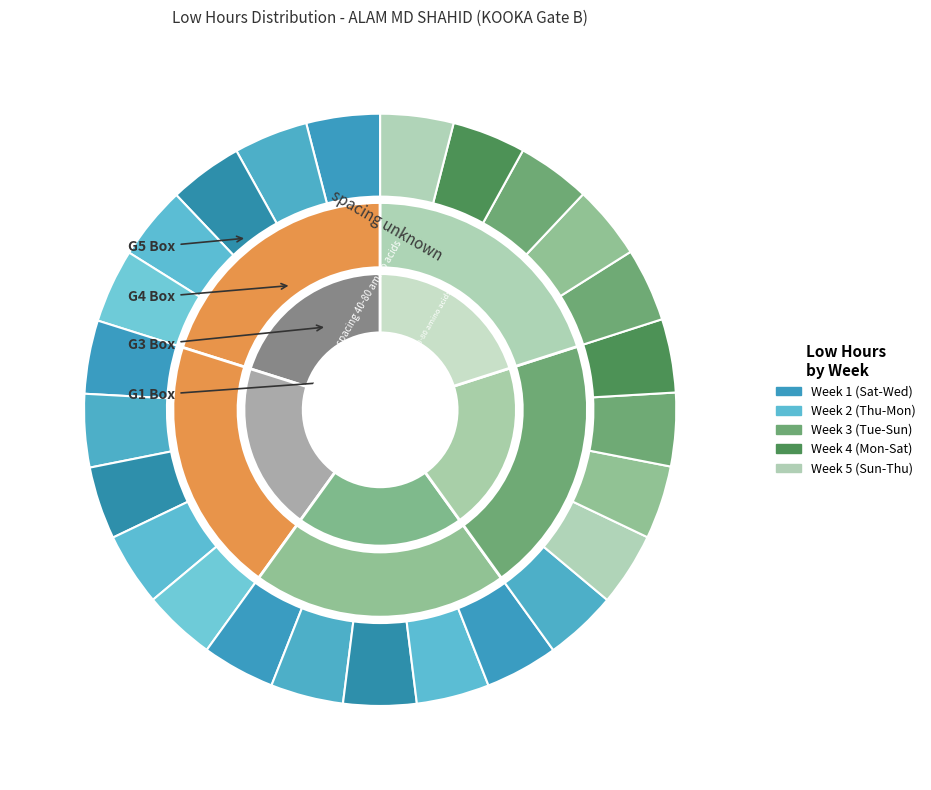

Does Mon (4) account for over 50% of the chart?

No